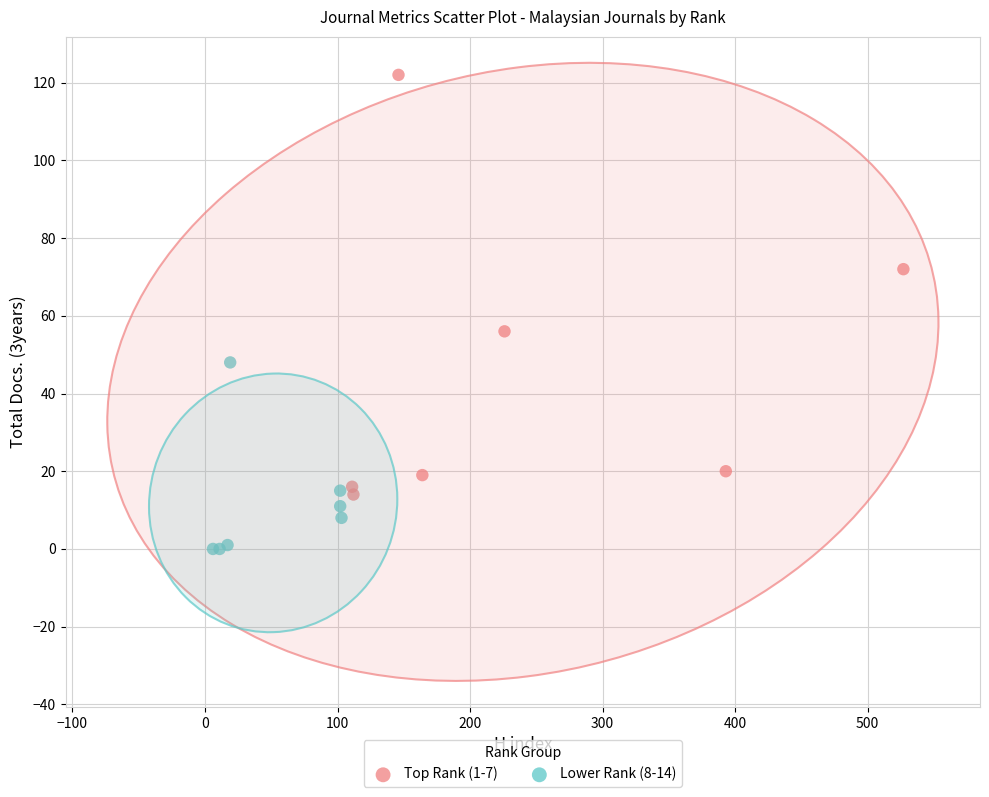

Which series contains the lowest Y value?

Lower Rank (8-14)